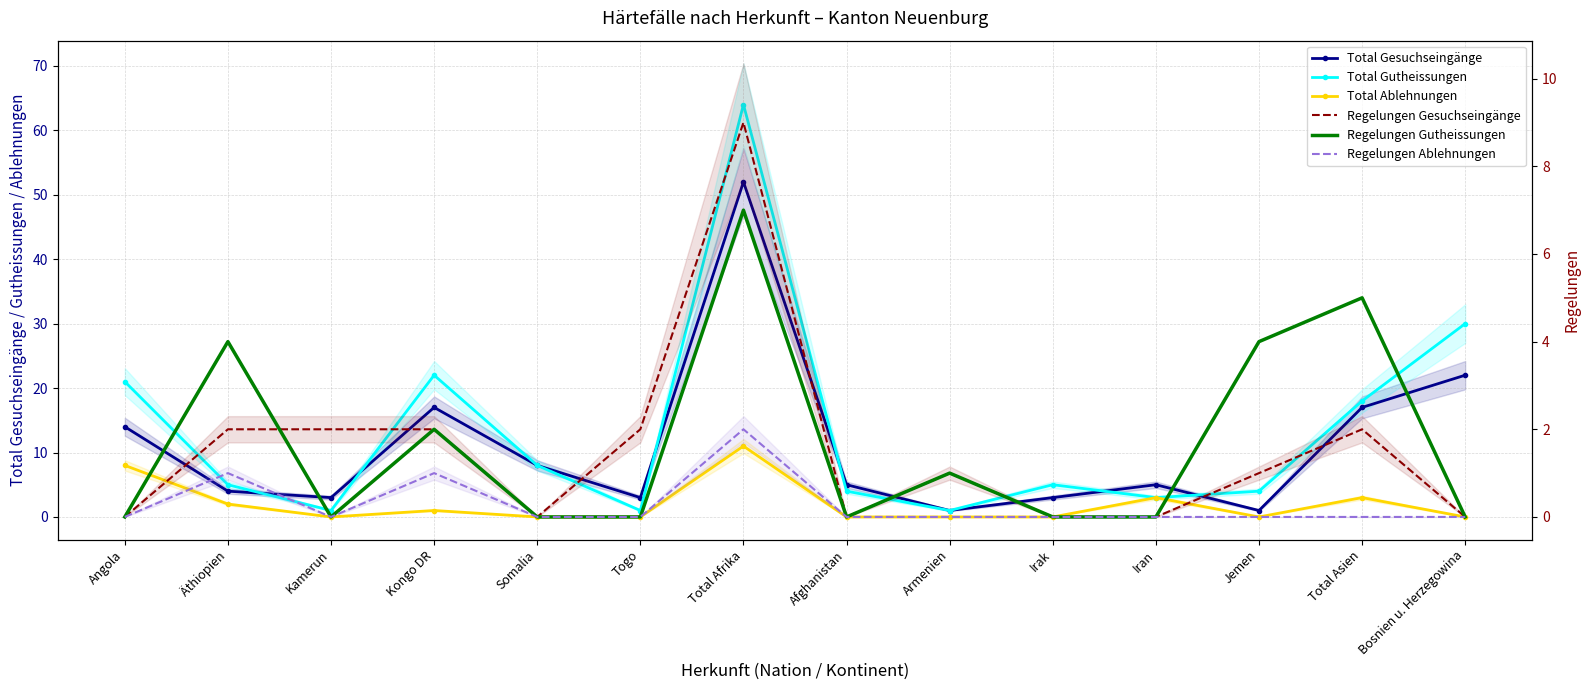

What is the average value of the Total Gesuchseingänge series?

11